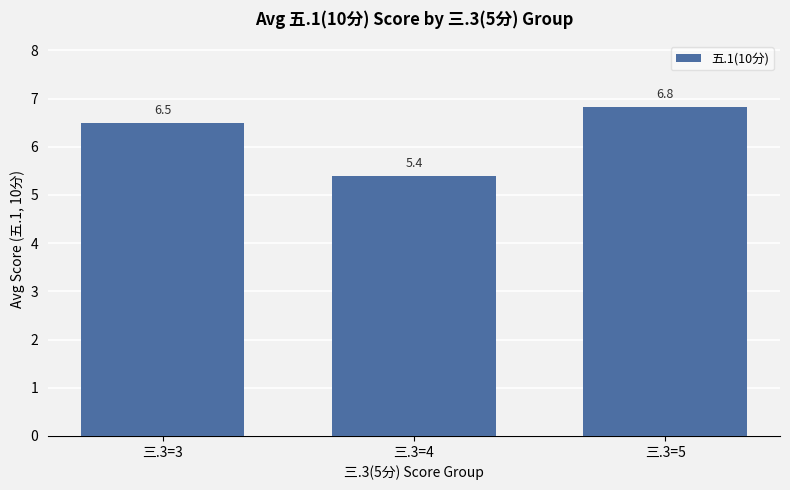

Reading left to right, what are all the values shown in this chart?

三.3=3=6.5	三.3=4=5.4	三.3=5=6.8